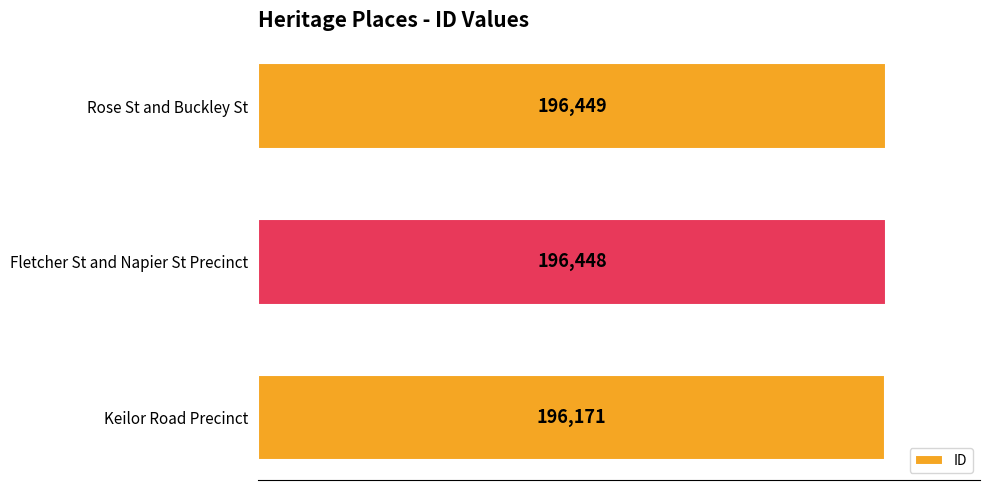

What is the sum of all values?

589068